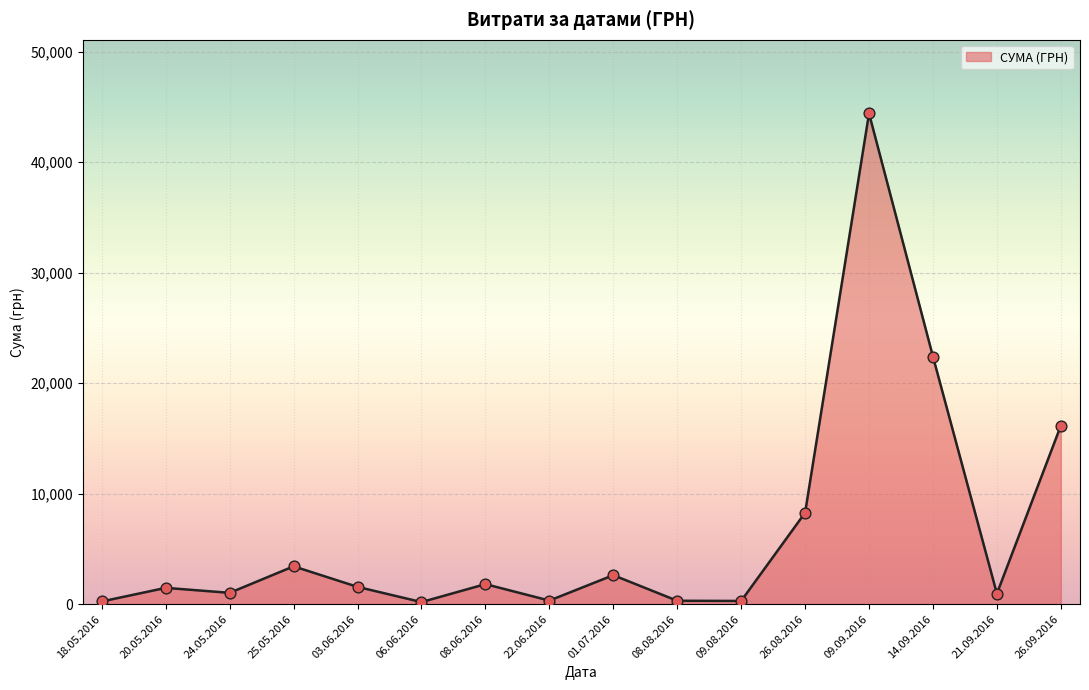

Which has a higher value, 08.08.2016 or 21.09.2016?

21.09.2016